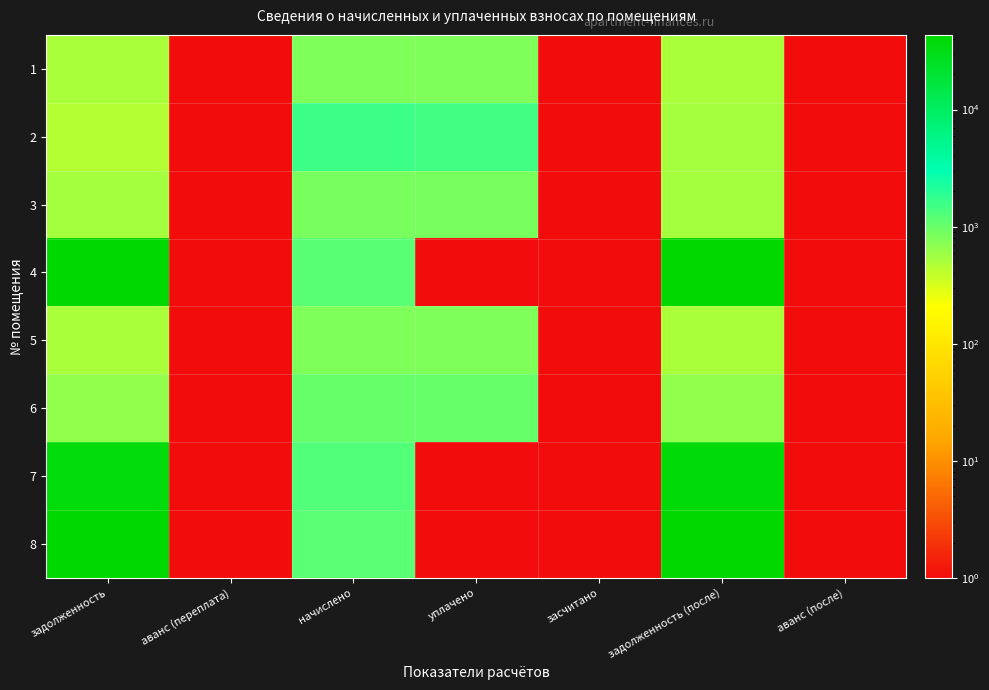

Reading left to right, what are all the values shown in this chart?

1: задолженность=510.6	аванс (переплата)=1.0	начислено=801.5	уплачено=801.5	засчитано=1.0	задолженность (после)=510.6	аванс (после)=1.0
2: задолженность=453.7	аванс (переплата)=1.0	начислено=1586.3	уплачено=1510.5	засчитано=1.0	задолженность (после)=529.4	аванс (после)=1.0
3: задолженность=540.6	аванс (переплата)=1.0	начислено=848.6	уплачено=848.6	засчитано=1.0	задолженность (после)=540.6	аванс (после)=1.0
4: задолженность=42251.9	аванс (переплата)=1.0	начислено=1188.7	уплачено=1.0	засчитано=1.0	задолженность (после)=43439.6	аванс (после)=1.0
5: задолженность=506.2	аванс (переплата)=1.0	начислено=794.5	уплачено=794.5	засчитано=1.0	задолженность (после)=506.2	аванс (после)=1.0
6: задолженность=653.8	аванс (переплата)=1.0	начислено=1026.5	уплачено=1026.5	засчитано=1.0	задолженность (после)=653.8	аванс (после)=1.0
7: задолженность=36457.0	аванс (переплата)=1.0	начислено=1261.9	уплачено=1.0	засчитано=1.0	задолженность (после)=37717.9	аванс (после)=1.0
8: задолженность=41787.3	аванс (переплата)=1.0	начислено=1175.6	уплачено=1.0	засчитано=1.0	задолженность (после)=42961.9	аванс (после)=1.0